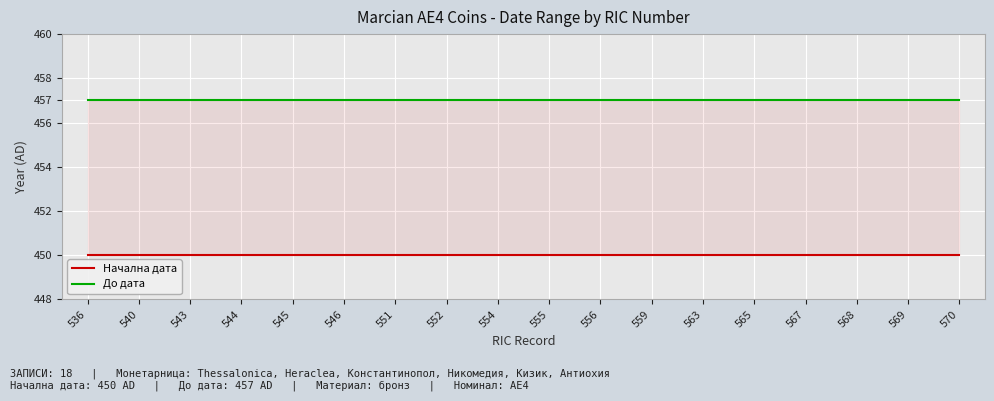

The value of До дата at 551 is 457. True or false?

True